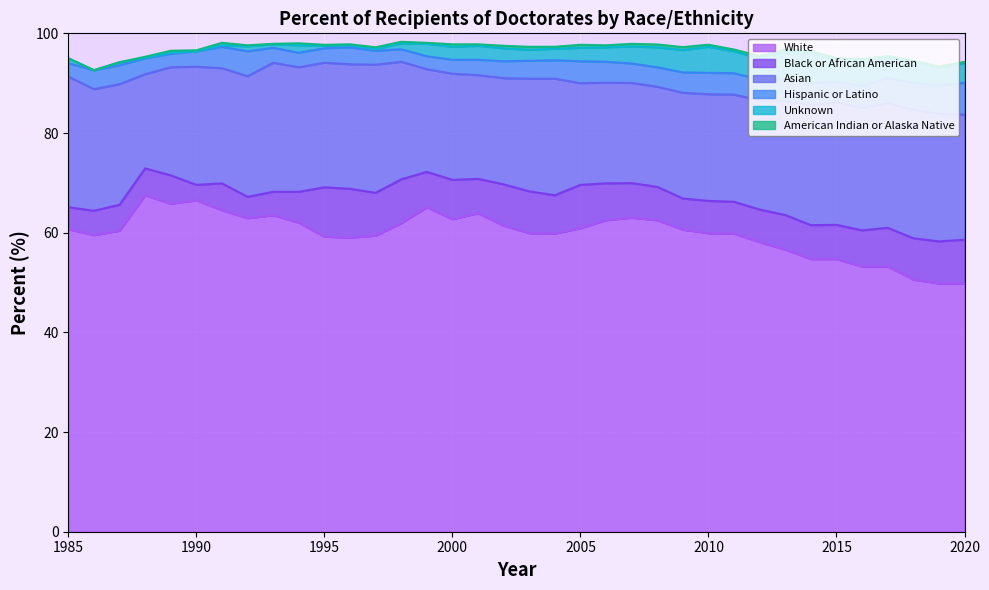

What is the value of the White point at the 8th from the left?

62.9